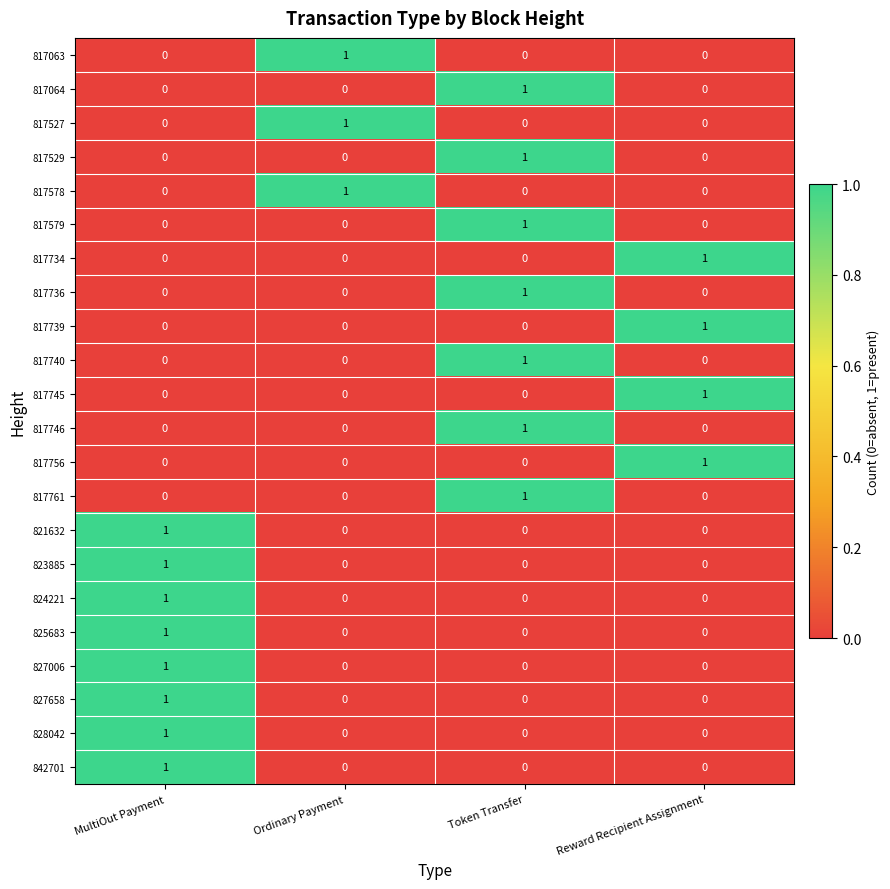

At how many categories does at least one series exceed 0?

4